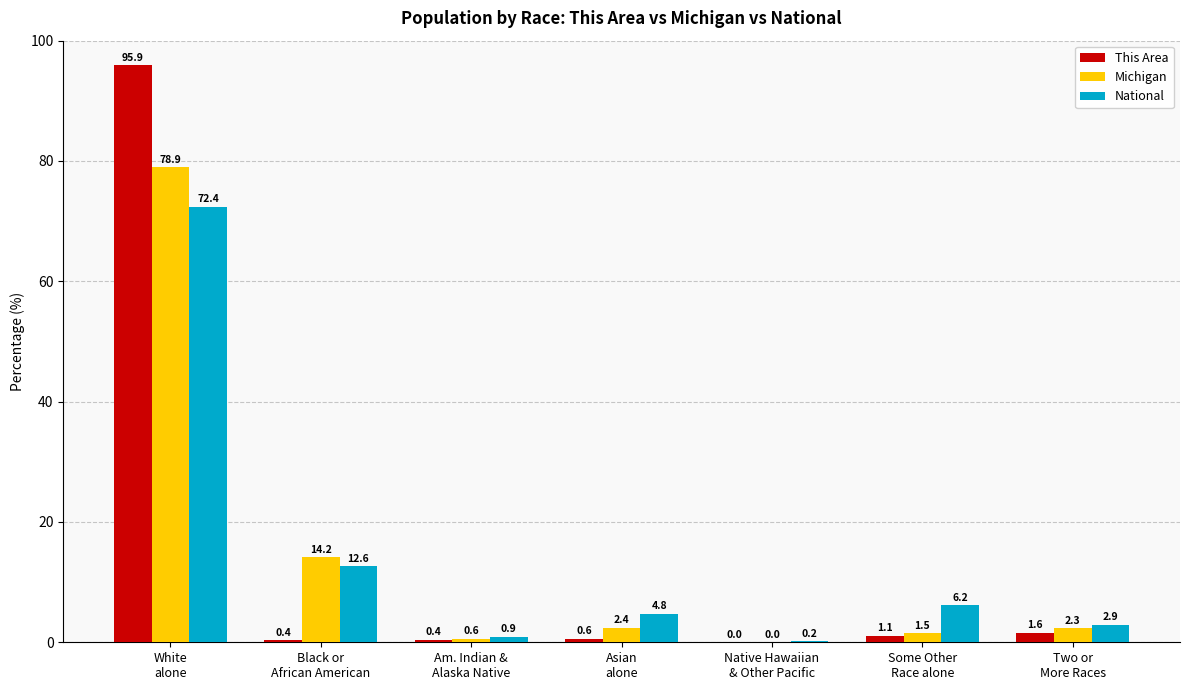

At which category is the sum across all series the highest?

White
alone